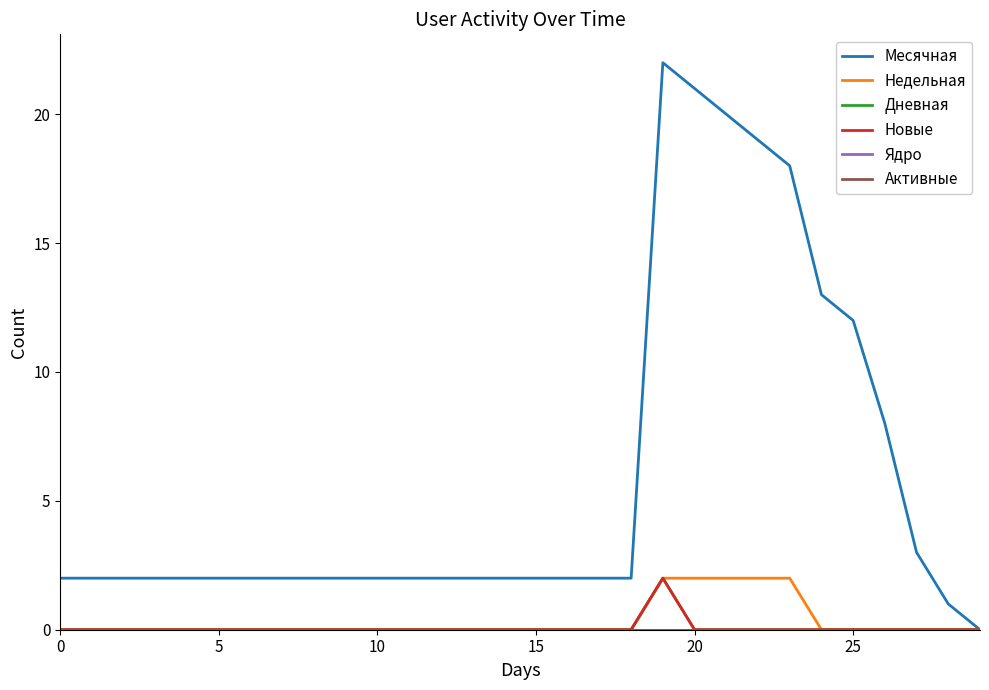

At which category does the chart reach its peak across all series?

19